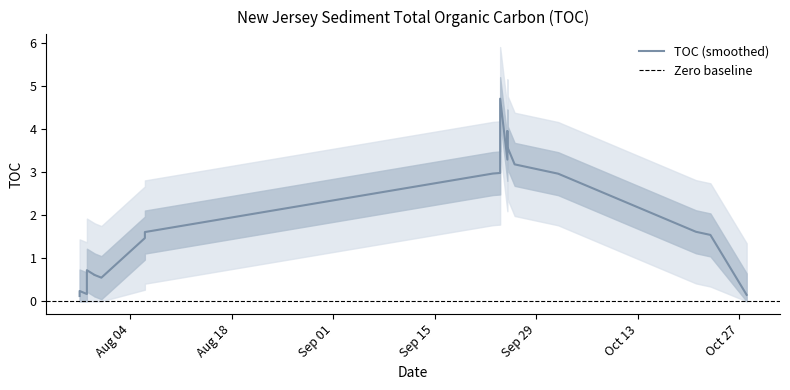

Where does the data first go above 1?

08/06/2003